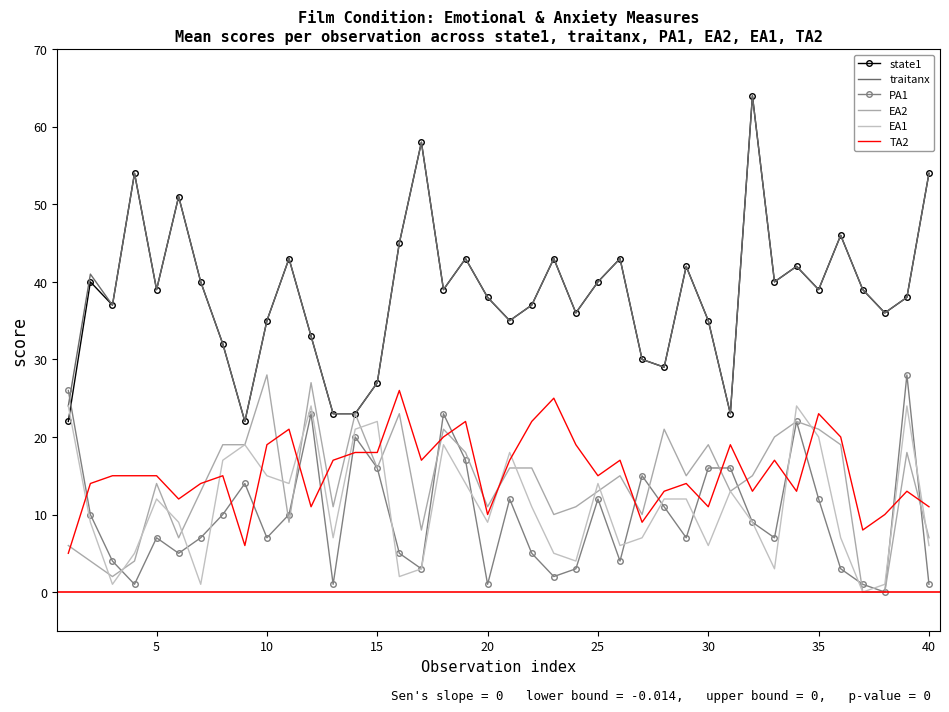

What is the difference between the second highest and second lowest values in the EA1 series?

23